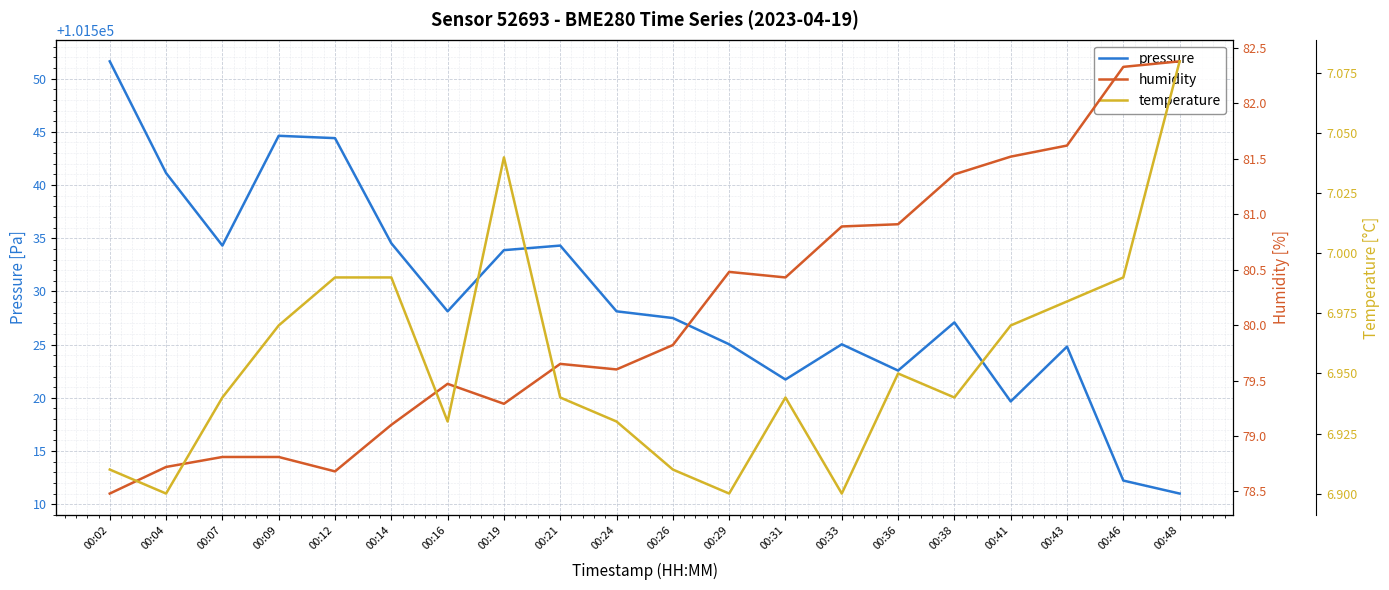

At which category does temperature reach its first local valley?

00:04